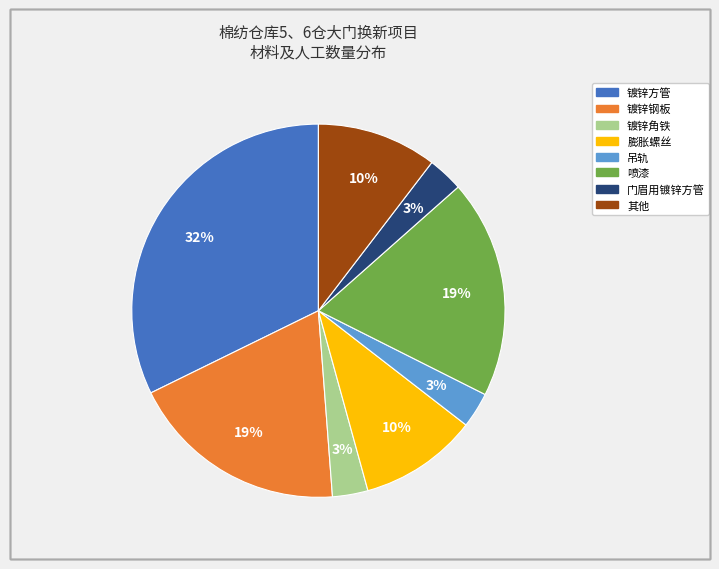

To the nearest percent, what is the average slice percentage?

12%